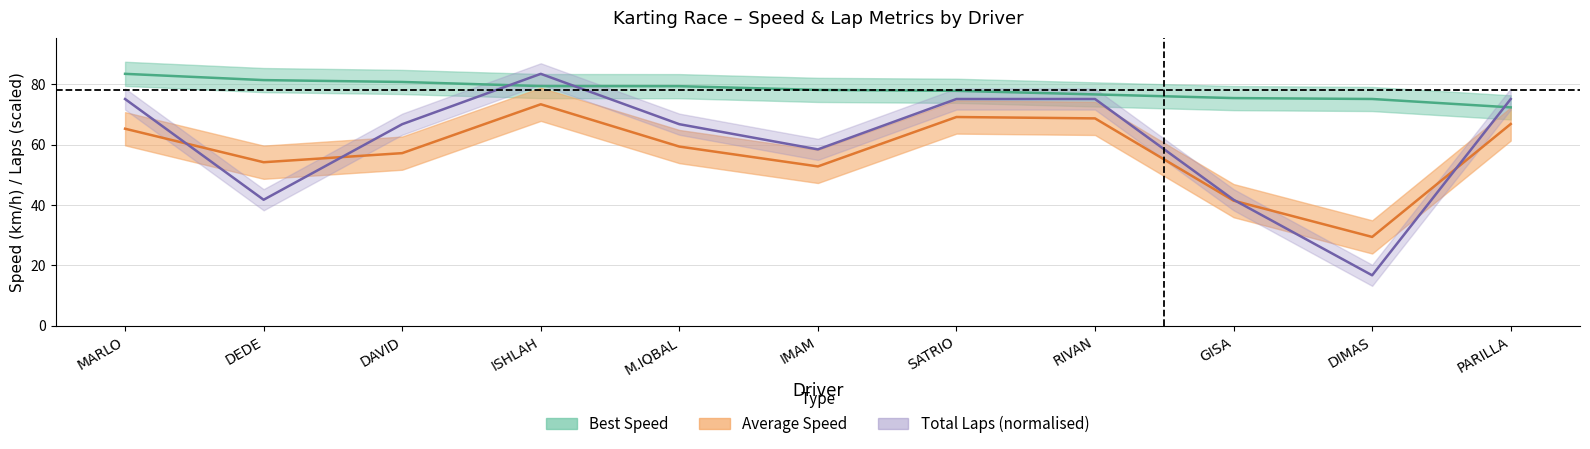

True or false: Best Lap time and Total Laps cross at least once.

True